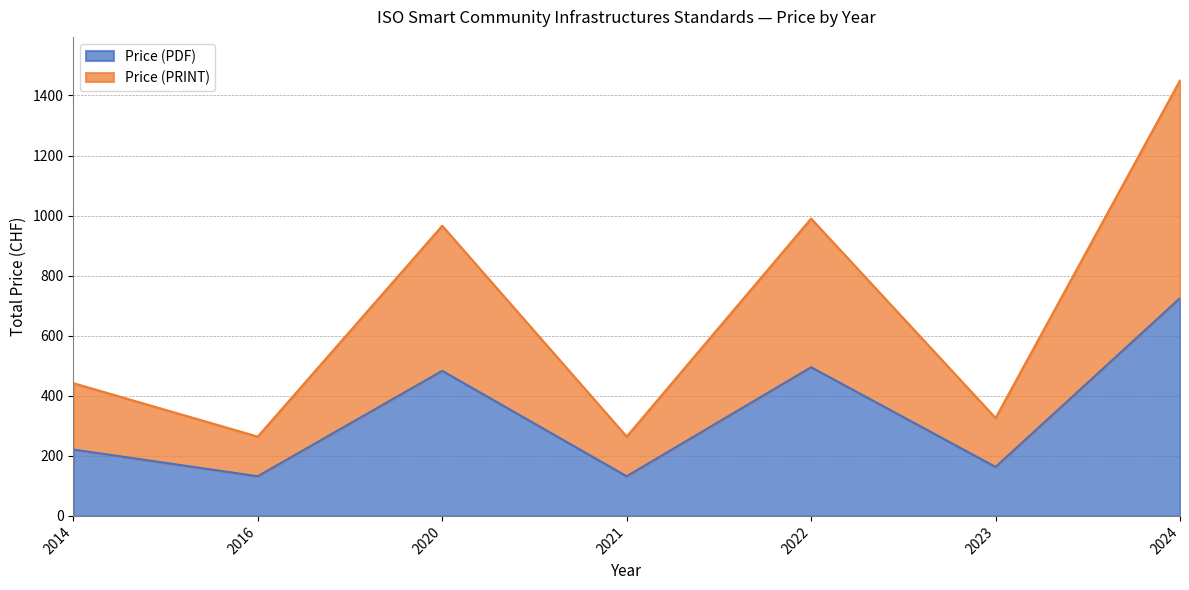

List the series in order of their overall mean, lowest first.

Price (PDF), Price (PRINT)